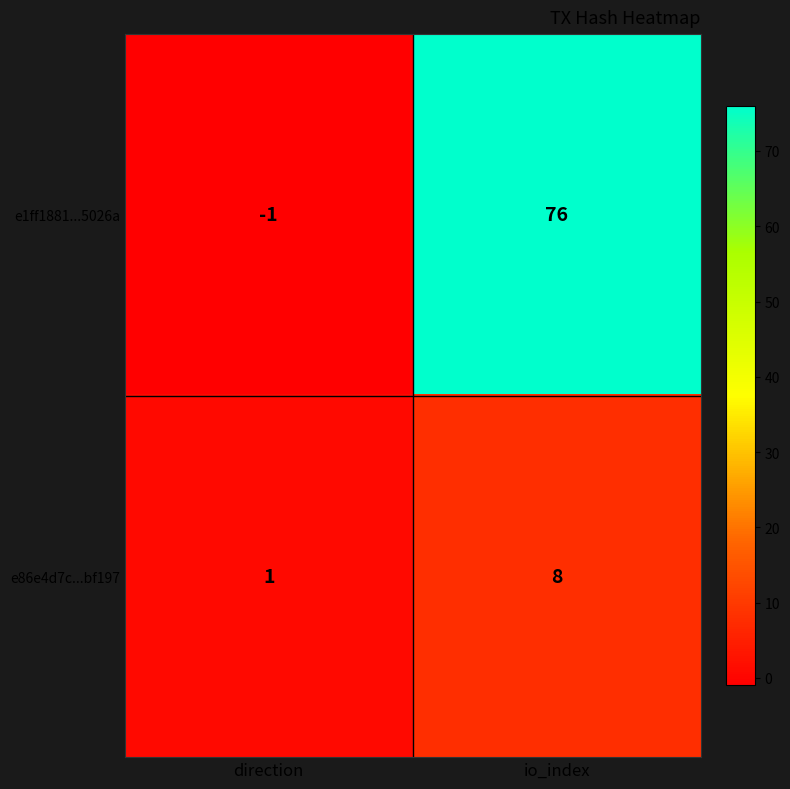

Which series has the largest total across all categories?

e1ff1881...5026a